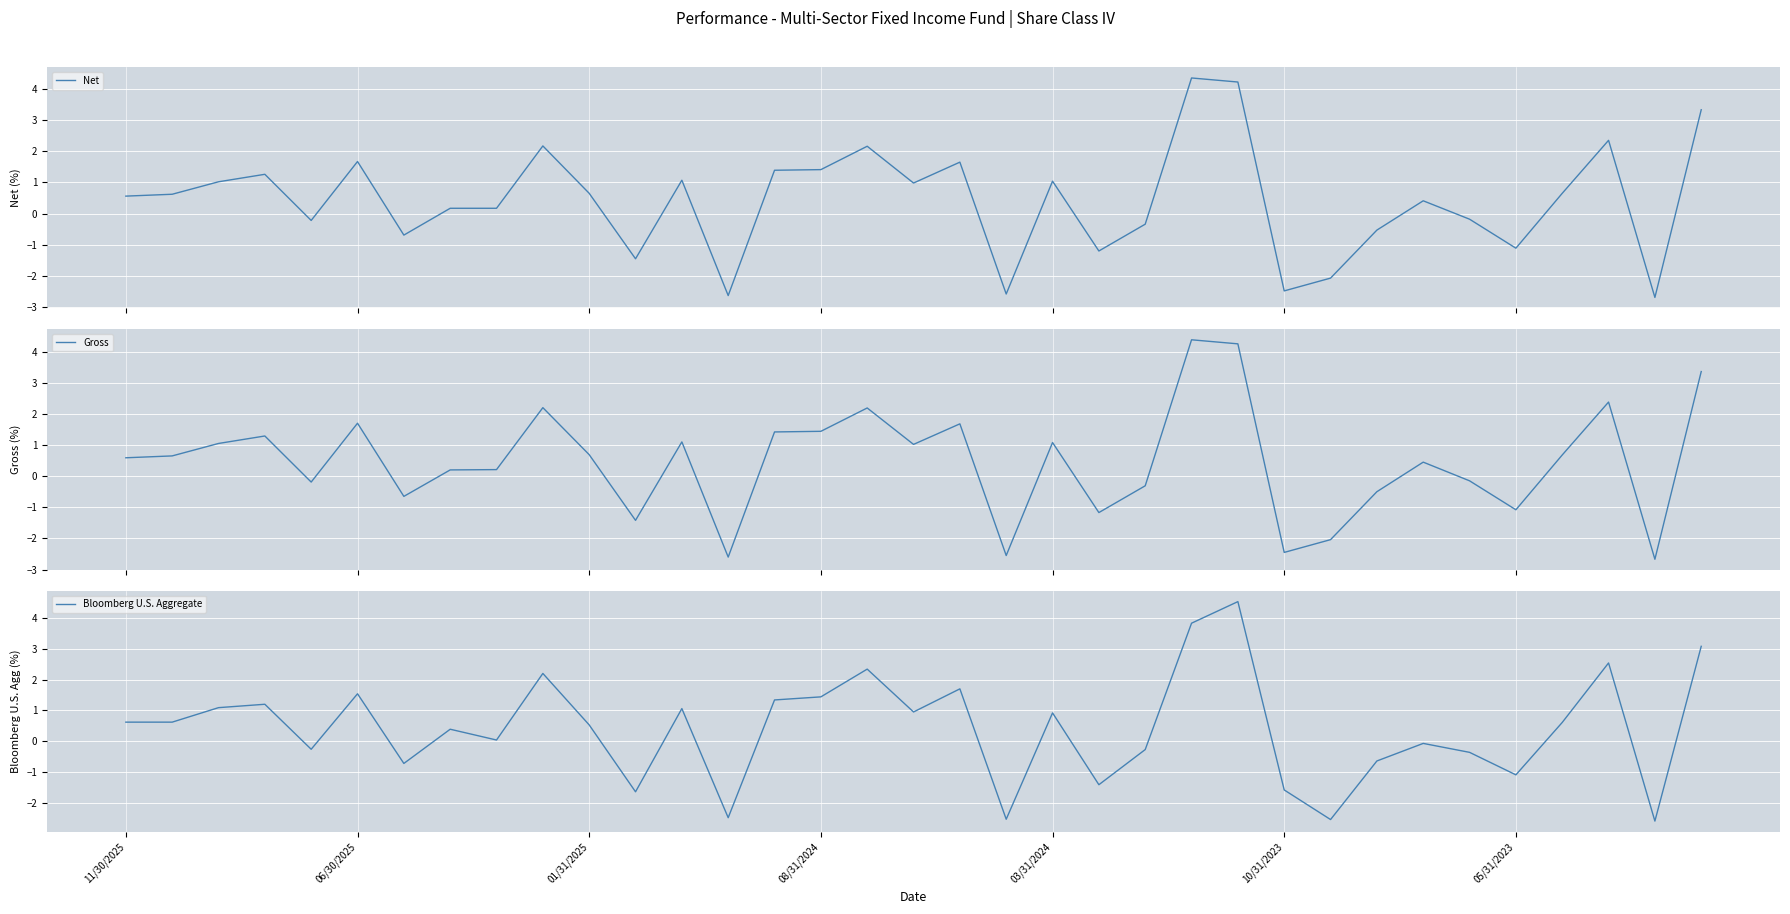

What is the value of the Gross point at the 33rd from the left?

2.4